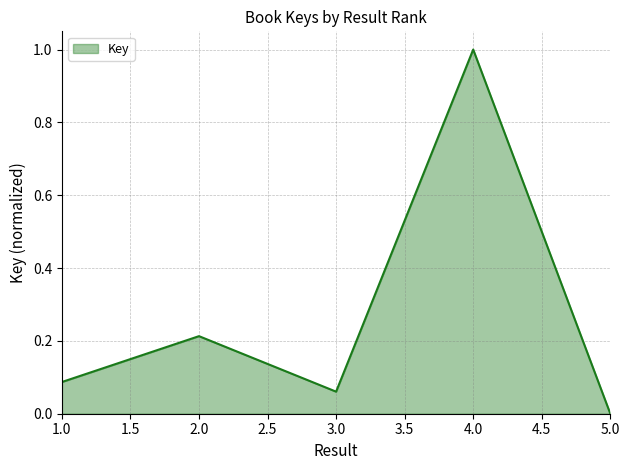

What is the difference between the maximum and second lowest values?

0.9